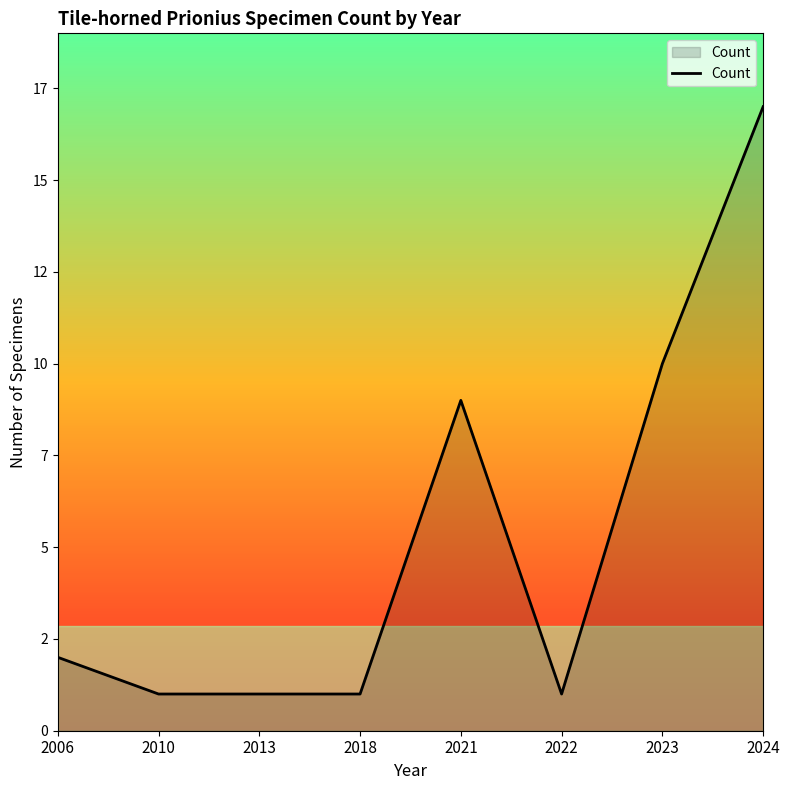

Does the chart display data point markers on the line(s)?

No